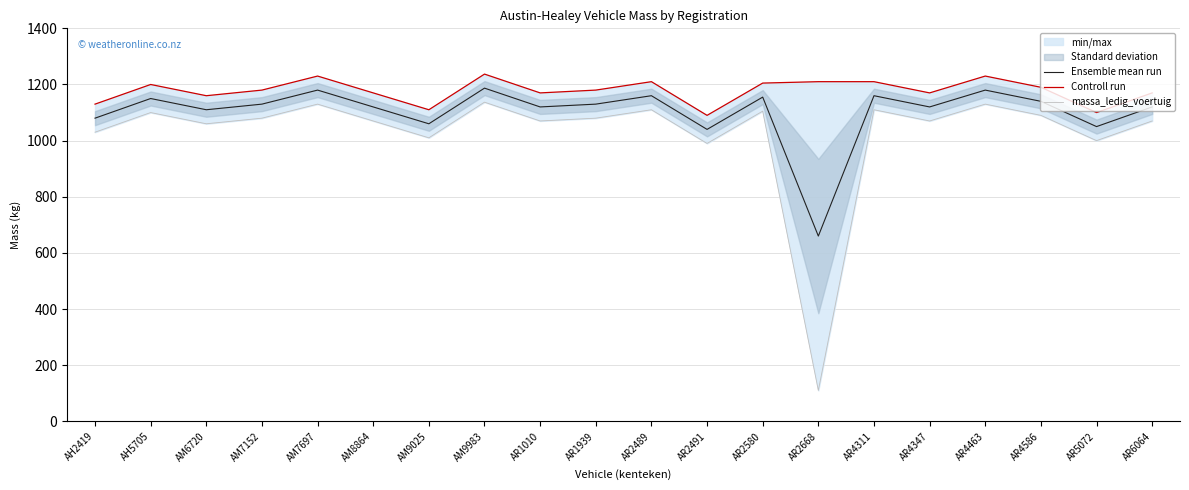

What is the total value across all series at AH5705?

3450